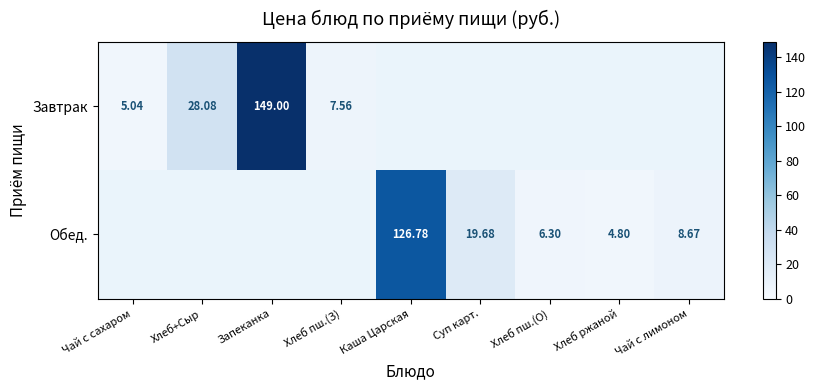

Is the value of Обед. at Хлеб ржаной greater than the value of Завтрак at Хлеб+Сыр?

No